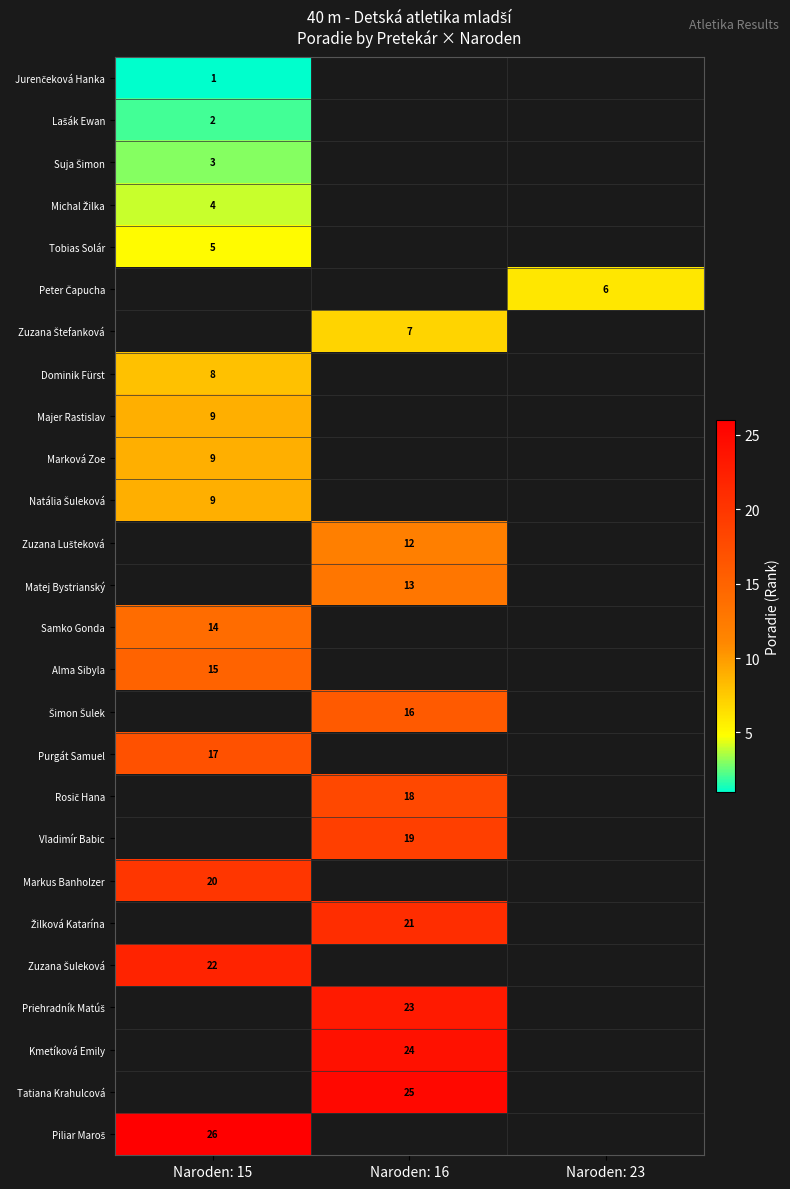

True or false: Tobias Solár has a value of 5 at Naroden: 15.

True